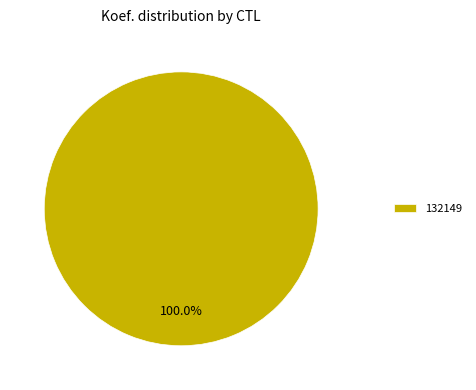

How many segments does this pie chart have?

1